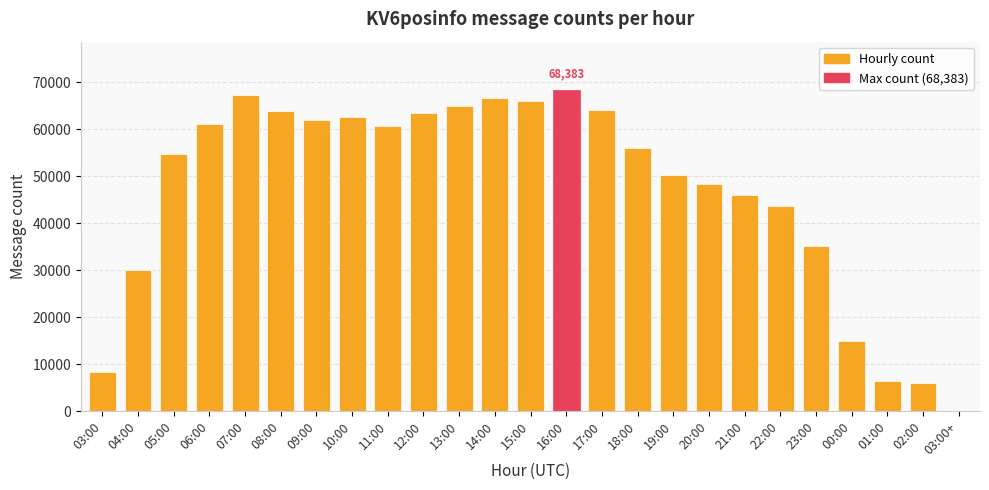

What is the average value?

46850